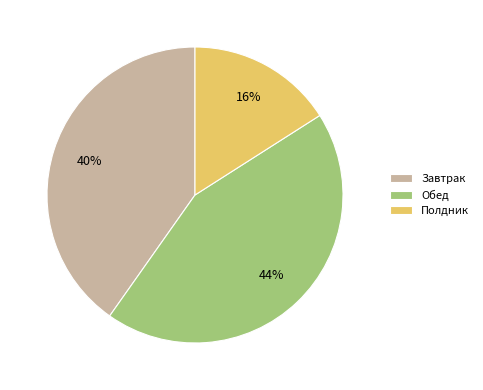

Combined, do Завтрак and Полдник account for over 50%?

Yes